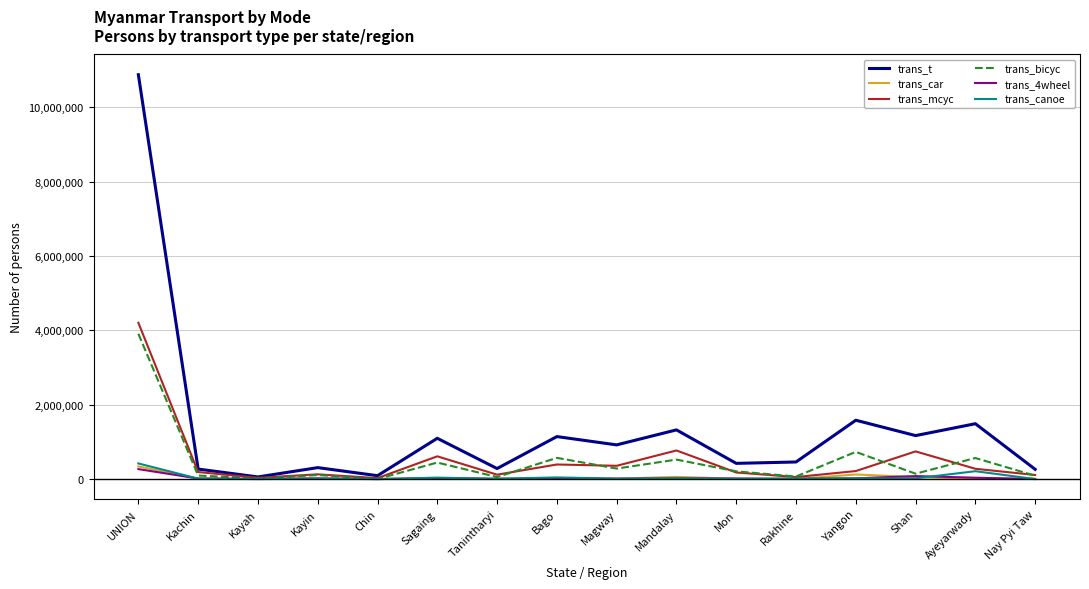

The trans_bicyc series shows 1970541 at UNION. True or false?

False